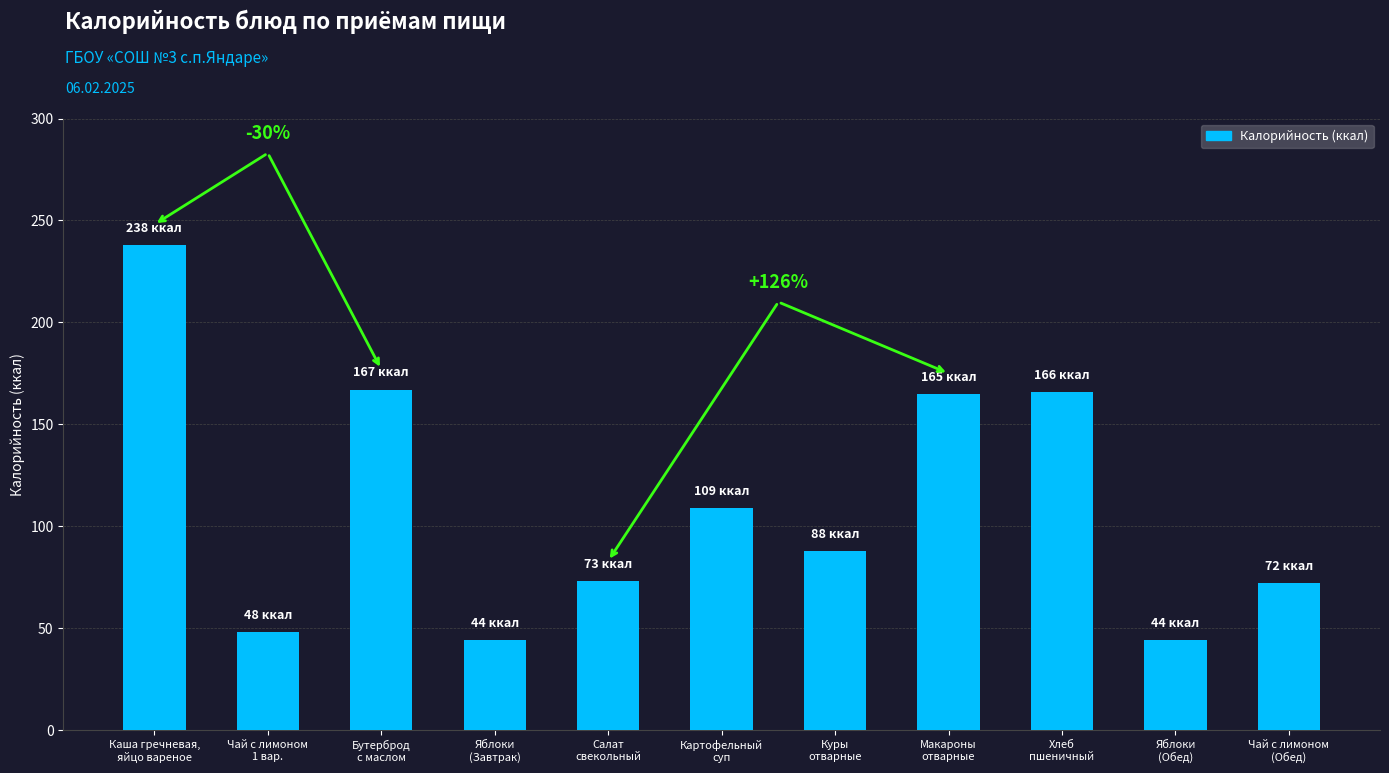

What is the label of the 4th bar from the right?

Макароны
отварные